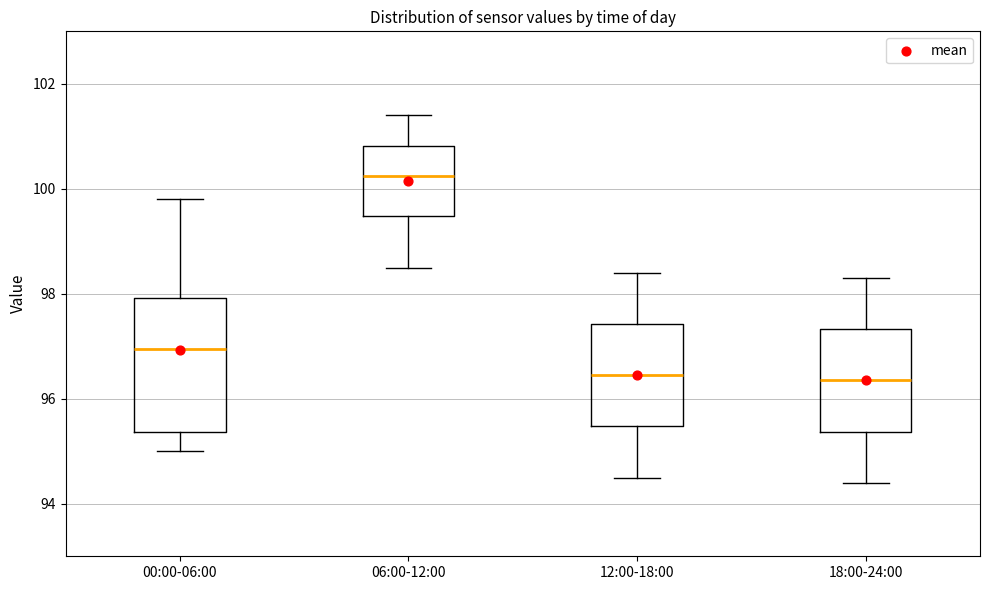

Reading left to right, read every box against the y-axis: the position of its median line, the range the box covers, and the ends of its whiskers. The values are not printed on the chart, so give them approximately, as read against the axis.

00:00-06:00: median 97.0, box 95.4 to 98.0, whiskers 95.0 to 99.8
06:00-12:00: median 100.2, box 99.4 to 100.8, whiskers 98.6 to 101.4
12:00-18:00: median 96.4, box 95.4 to 97.4, whiskers 94.6 to 98.4
18:00-24:00: median 96.4, box 95.4 to 97.4, whiskers 94.4 to 98.4